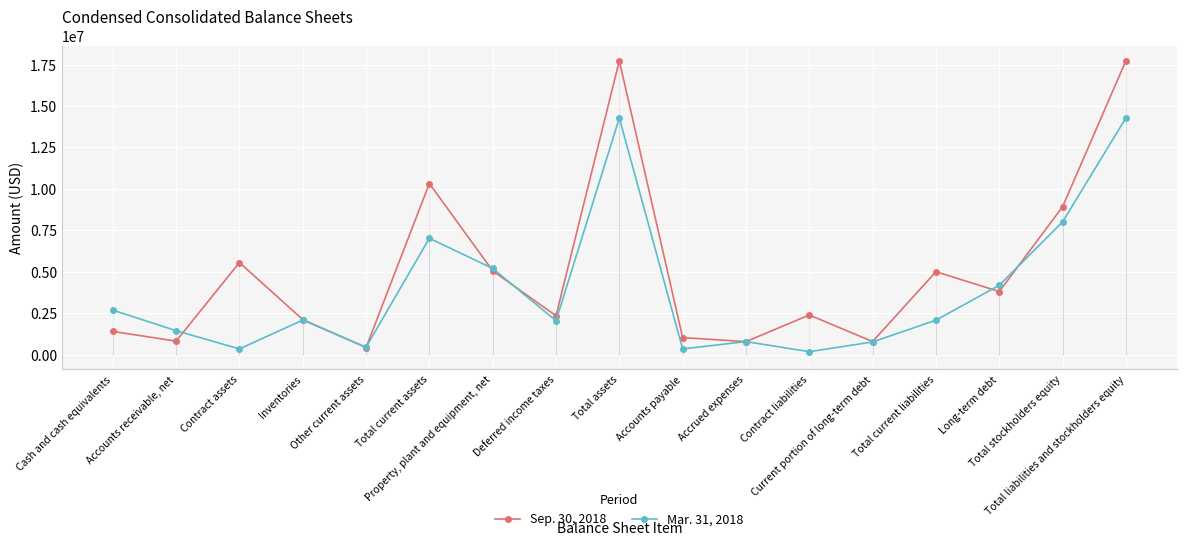

Which series has the largest range (max minus min)?

Sep. 30, 2018